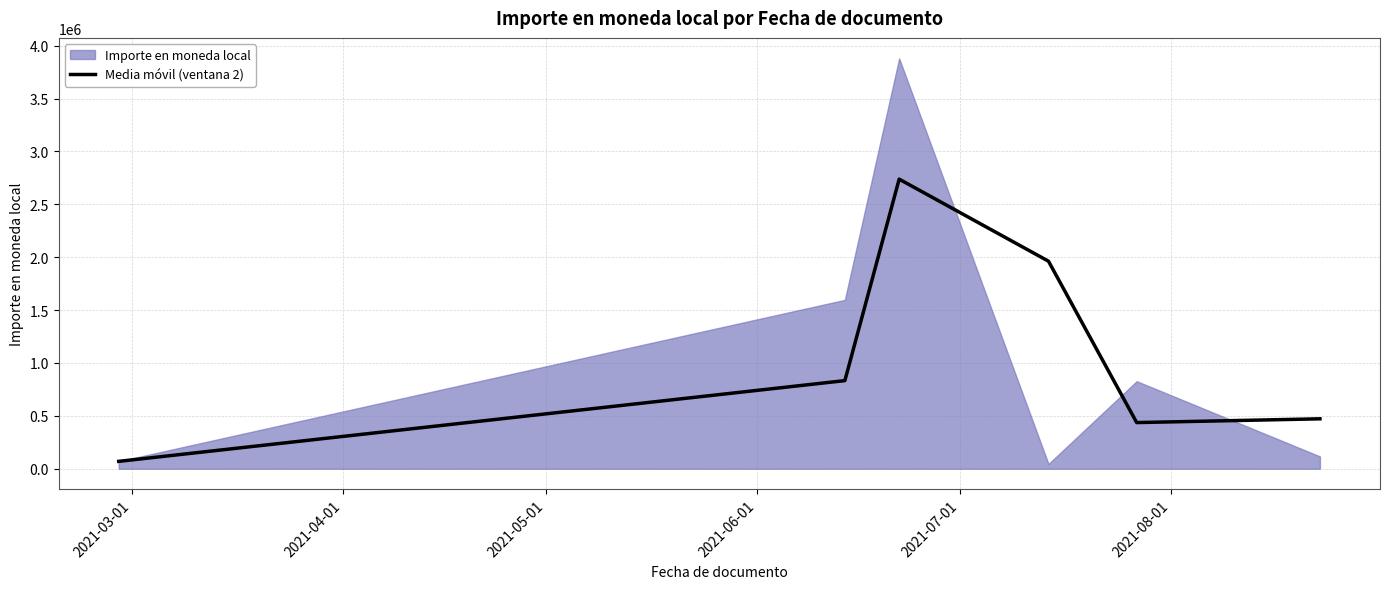

What position from the left is 2021-05-01?

3